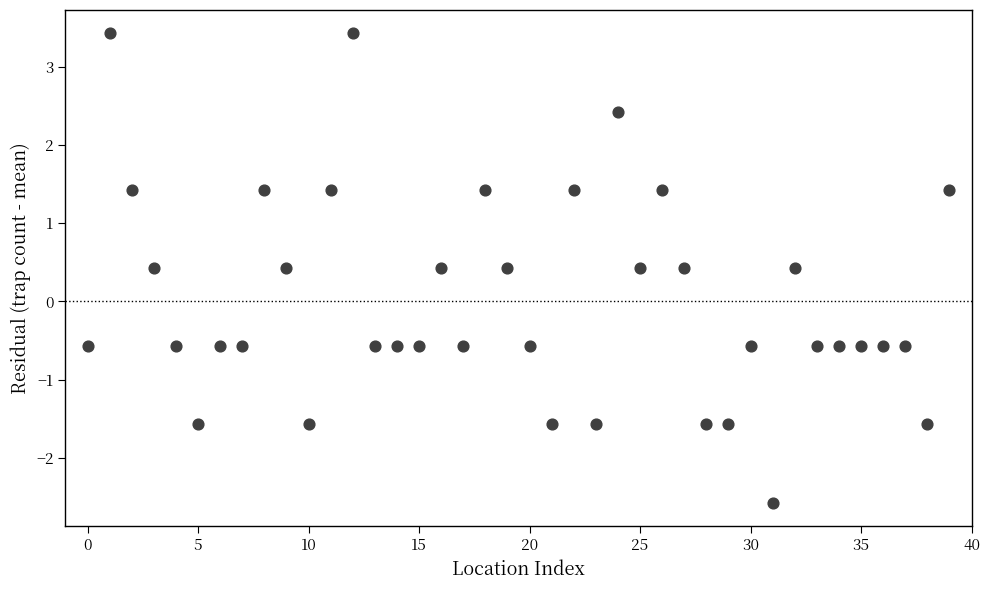

What is the range of Y values (max minus min)?

6.0